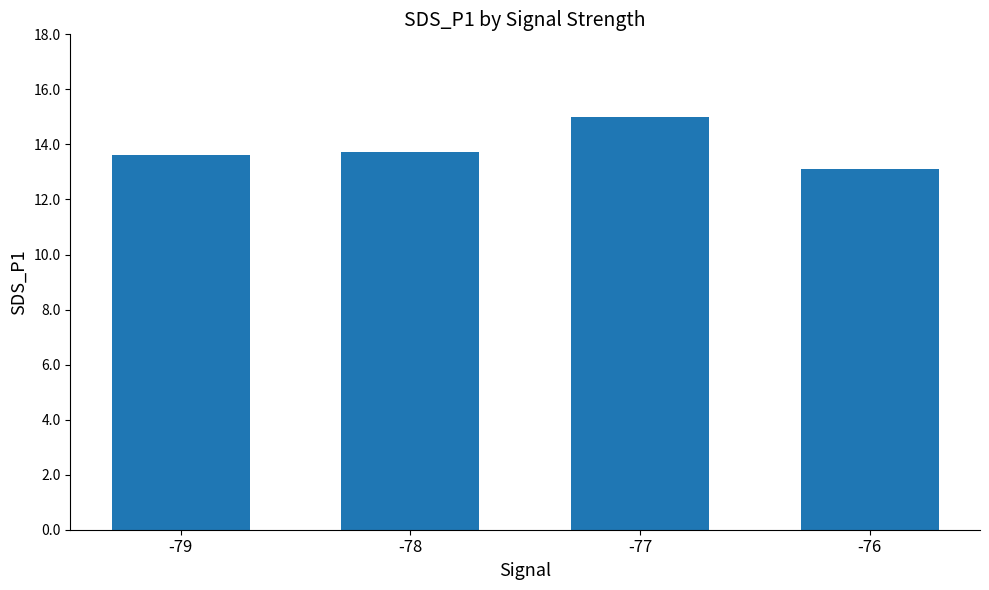

Reading left to right, transcribe all the data shown in this chart.

-79=13.6	-78=13.7	-77=15.0	-76=13.1